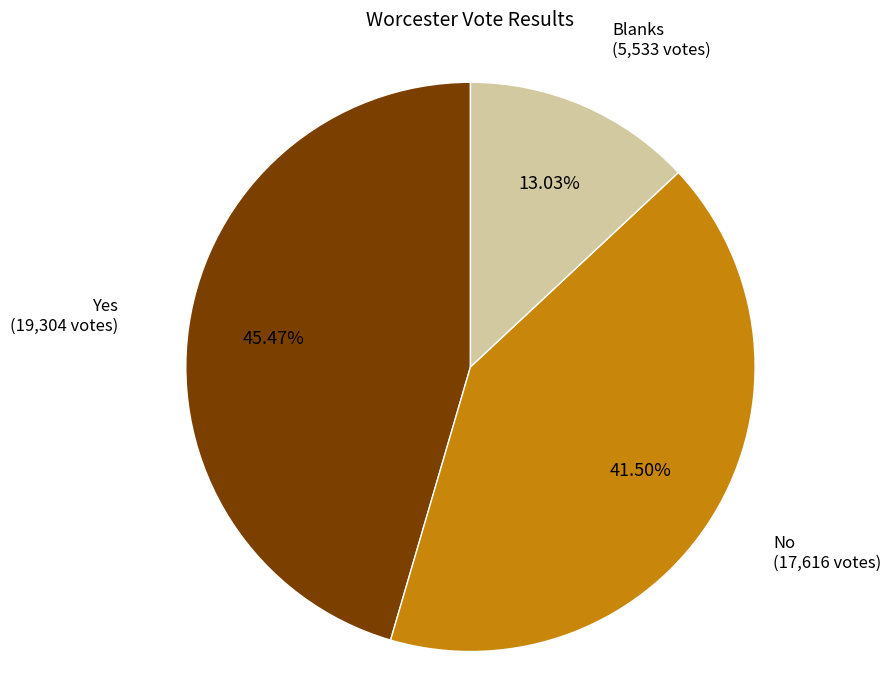

Is there any slice that represents more than half of the pie?

No